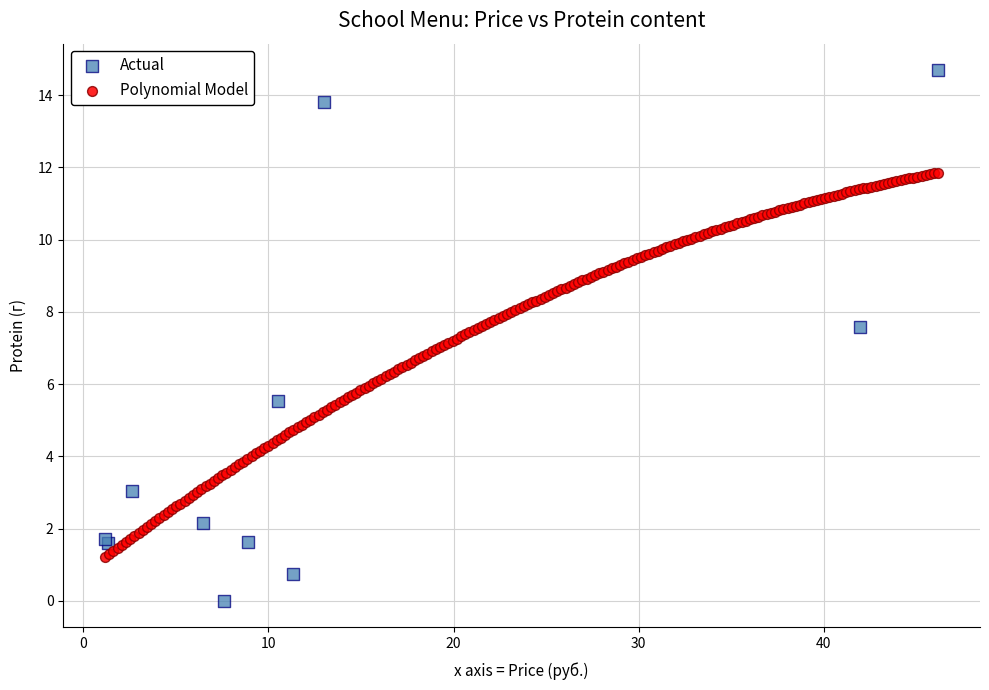

Which series has the widest spread of Y values?

Actual